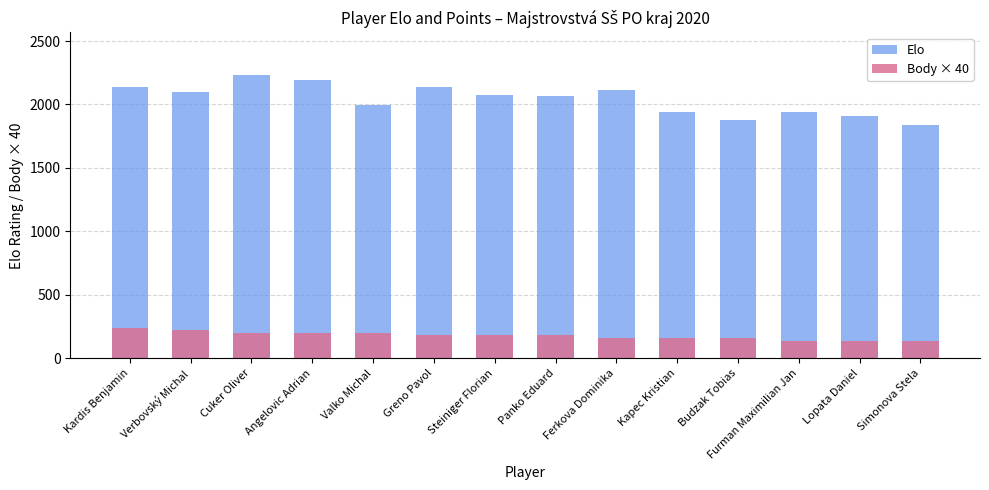

Rank the series at Verbovský Michal from lowest to highest value.

Body × 40, Elo